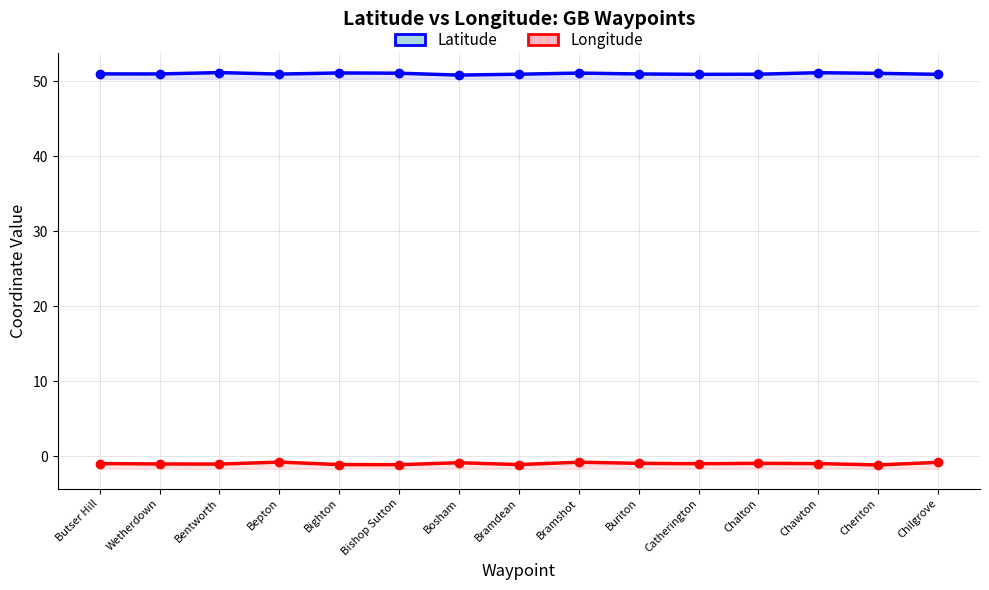

What position from the left is Buriton?

10